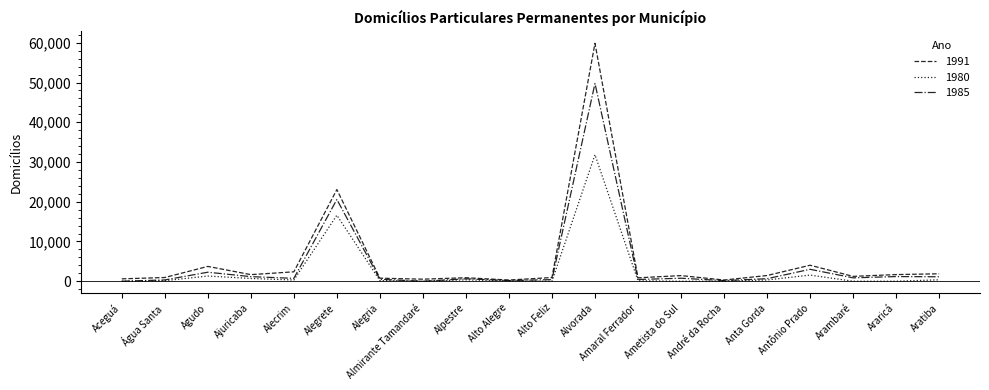

What position from the left is André da Rocha?

15